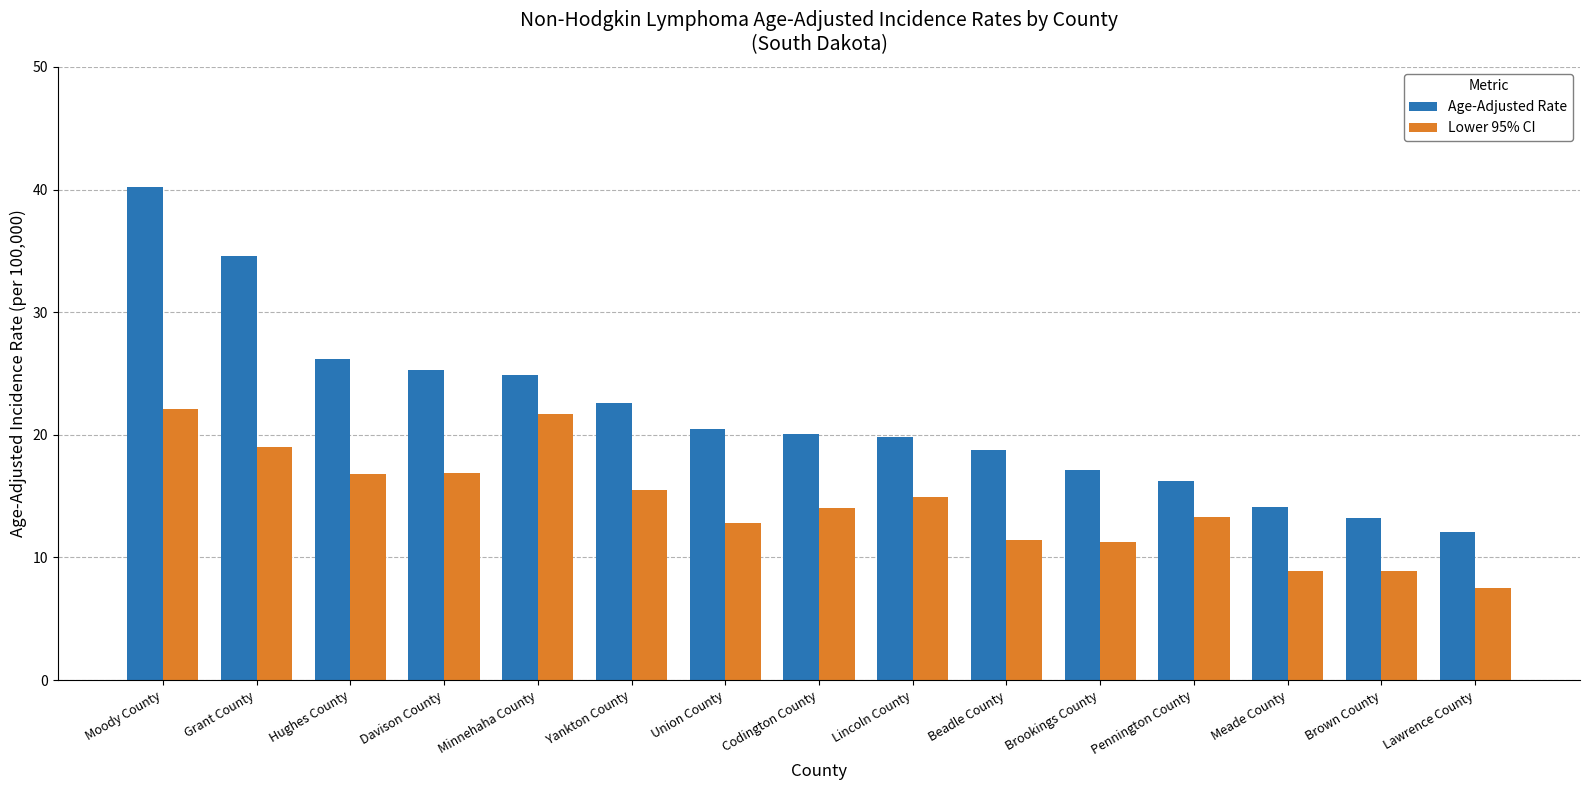

Rank the series at Yankton County from highest to lowest value.

Age-Adjusted Rate, Lower 95% CI